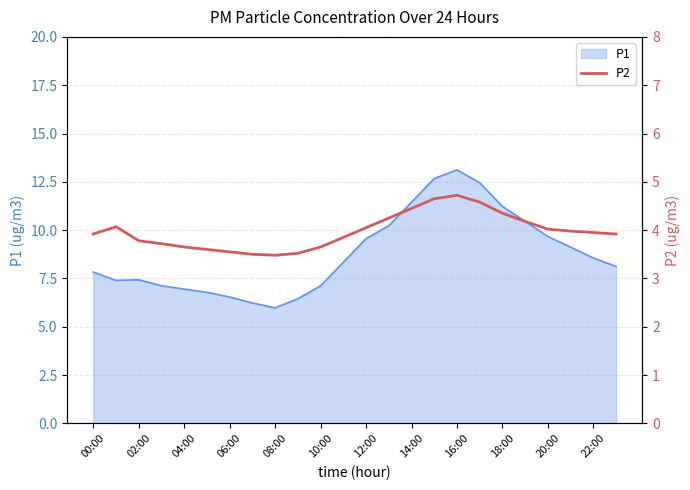

The value of P1 at 22:00 is 8.6. True or false?

True